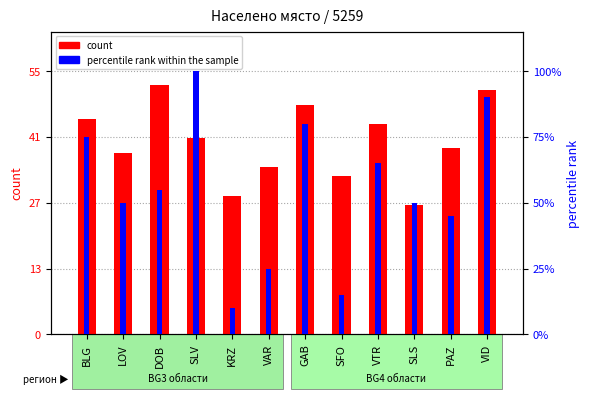

The count series shows 86.4 at DOB. True or false?

False